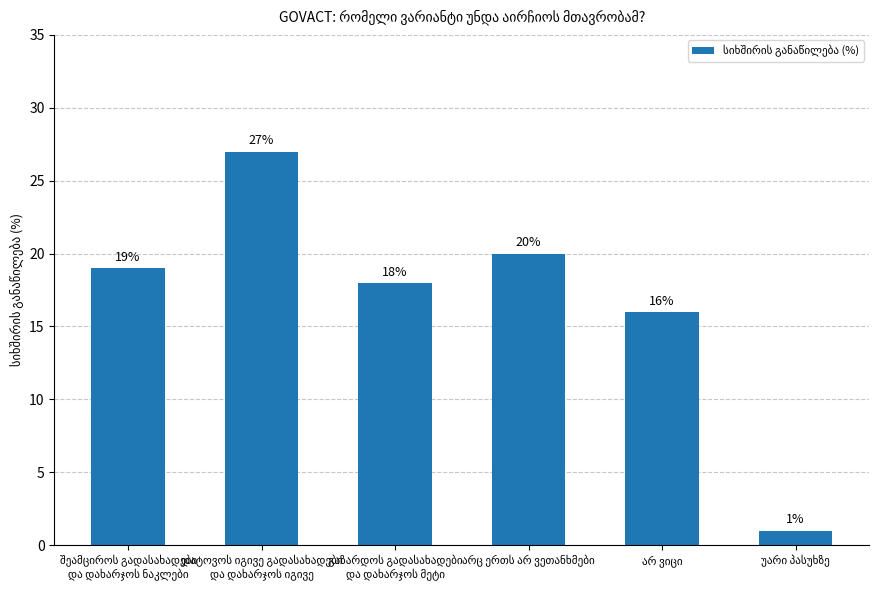

What is the difference between the maximum and minimum values?

26